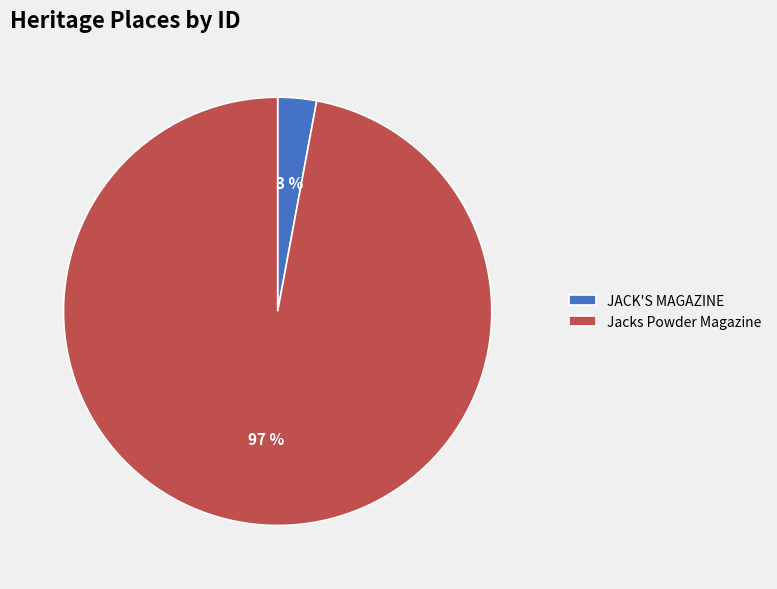

Which has a higher value, Jacks Powder Magazine or JACK'S MAGAZINE?

Jacks Powder Magazine